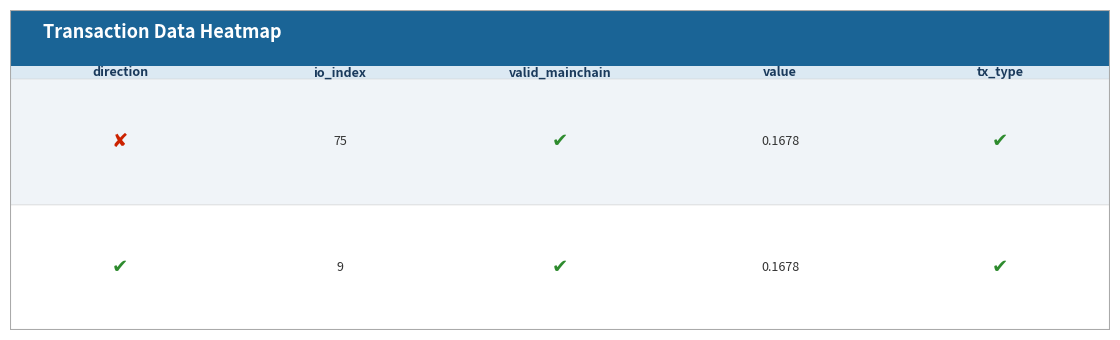

At direction, list the series in order from largest to smallest.

ed9d2da9939b6999a66b1f79e6321b15d66ac01, 3fc8e735b87d6830bef44a80712a7d418a91621